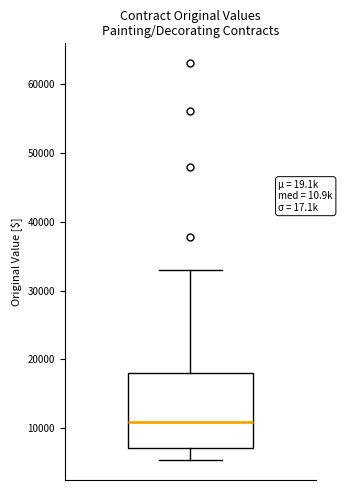

Transcribe this box plot: give where the median line is, the range the box spans, and where the two whiskers end, as read against the y-axis. The values are not printed on the chart, so give them approximately, as read against the axis.

median 11000, box 7000 to 18000, whiskers 5000 to 33000